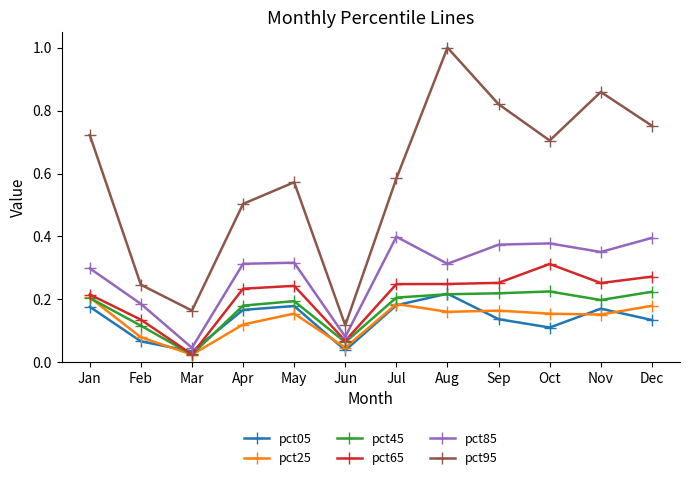

In pct95, how many points are higher than both neighbors (excluding endpoints)?

3